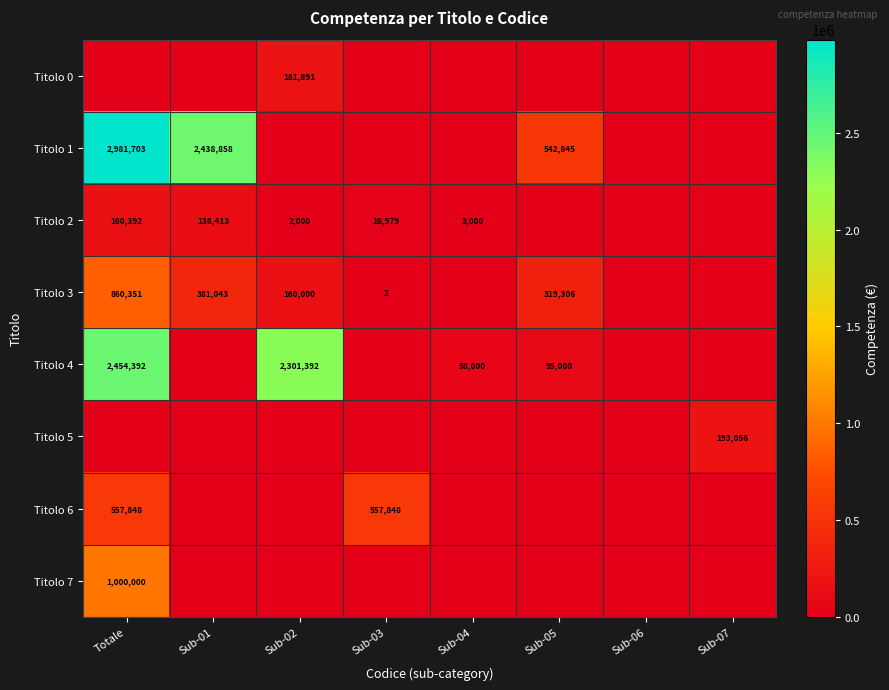

The value of Titolo 4 at Sub-05 is 95000. True or false?

True